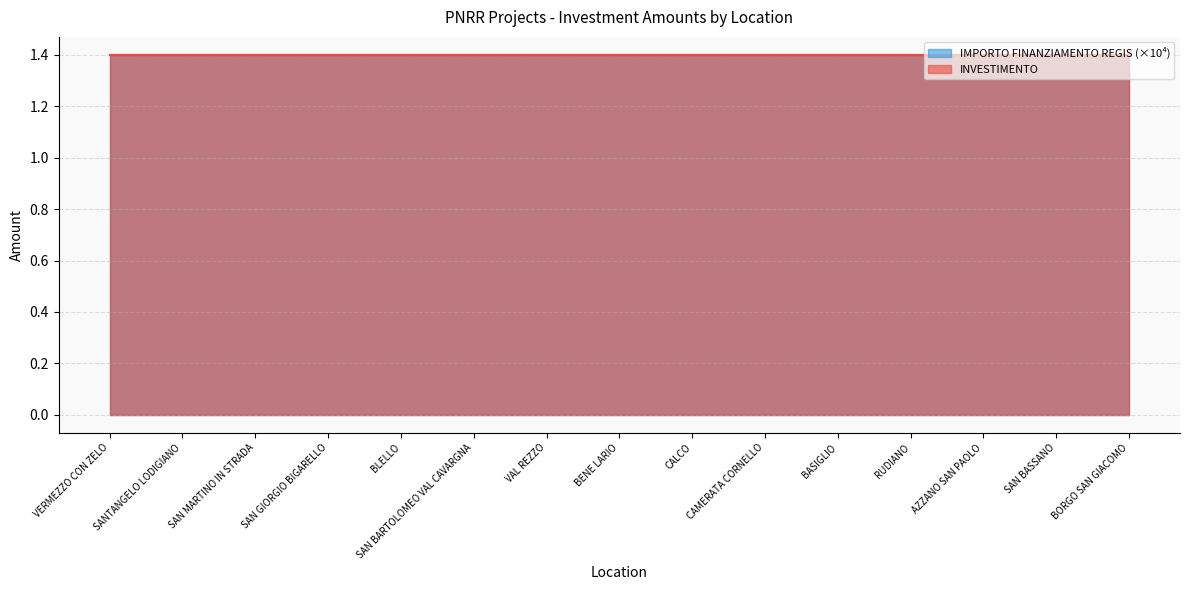

True or false: IMPORTO FINANZIAMENTO REGIS has more than 0 interior local peaks.

False